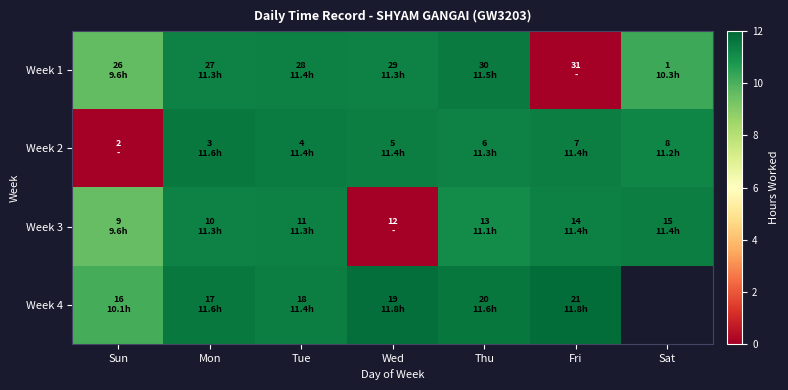

At which label does Week 2 first exceed 11?

Mon